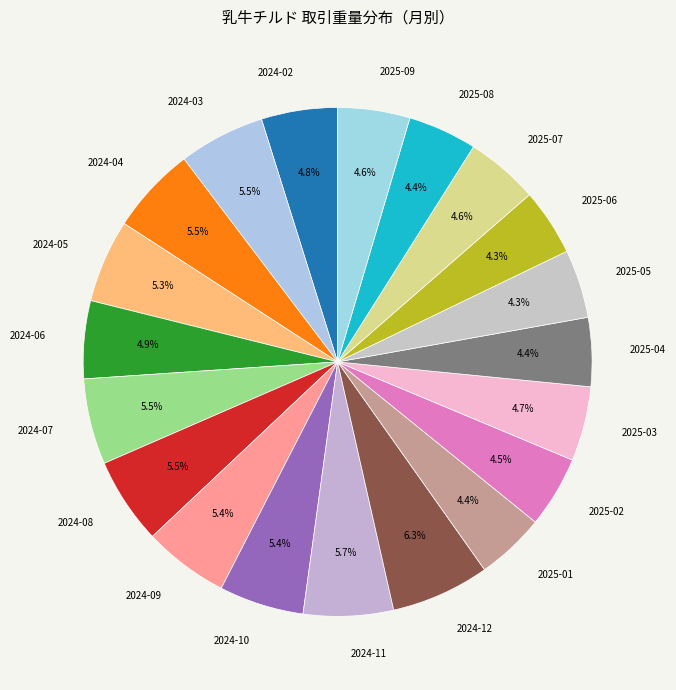

The 2024-12 slice represents 6% of the pie. True or false?

True